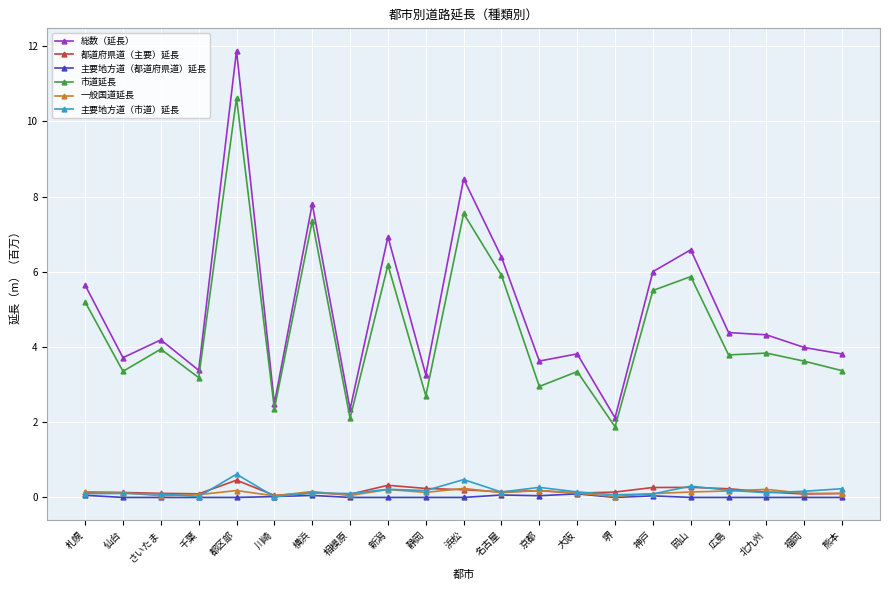

What is the label of the 6th point from the right?

神戸